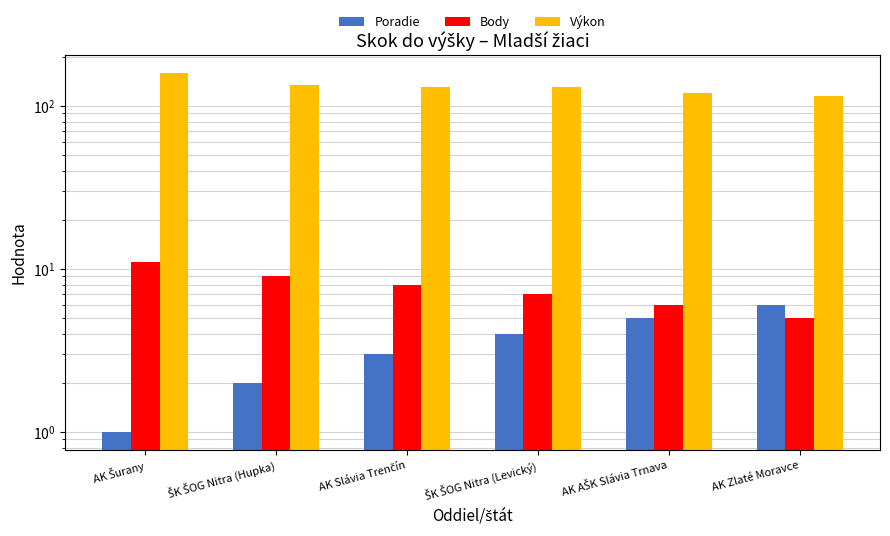

True or false: Výkon has a value of 130 at ŠK ŠOG Nitra (Levický).

True